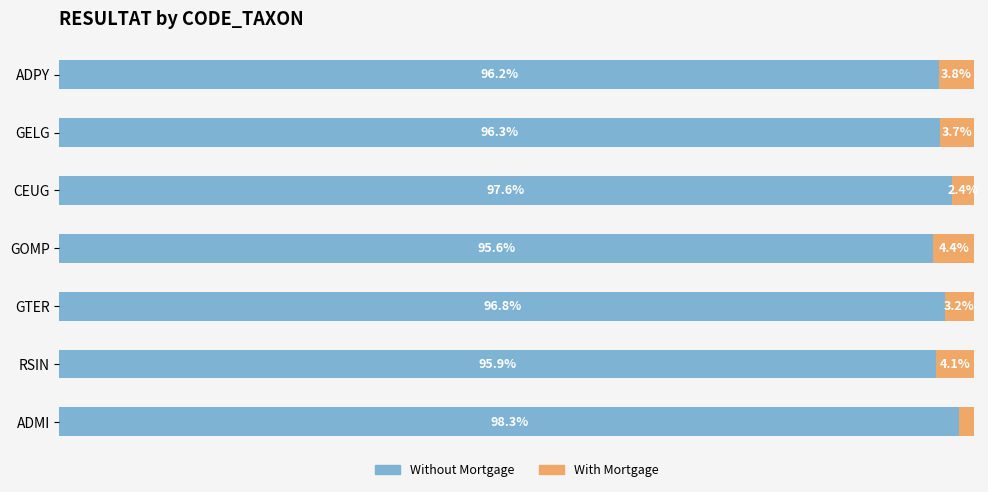

List the labels in order of Without Mortgage value, largest first.

ADMI, CEUG, GTER, GELG, ADPY, RSIN, GOMP